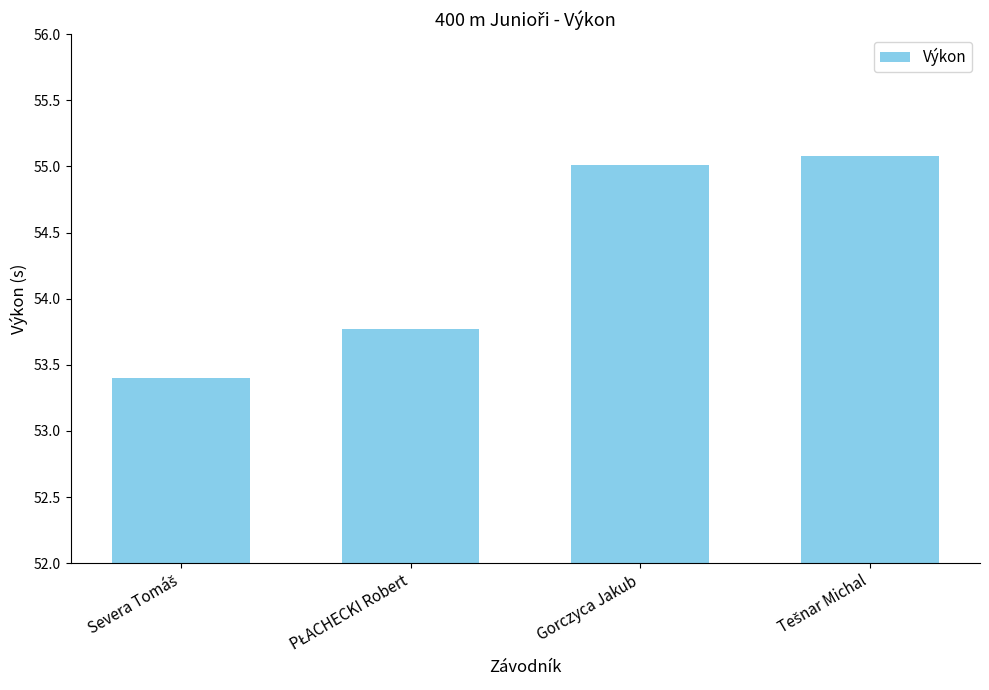

At which label does the data first exceed 55?

Gorczyca Jakub